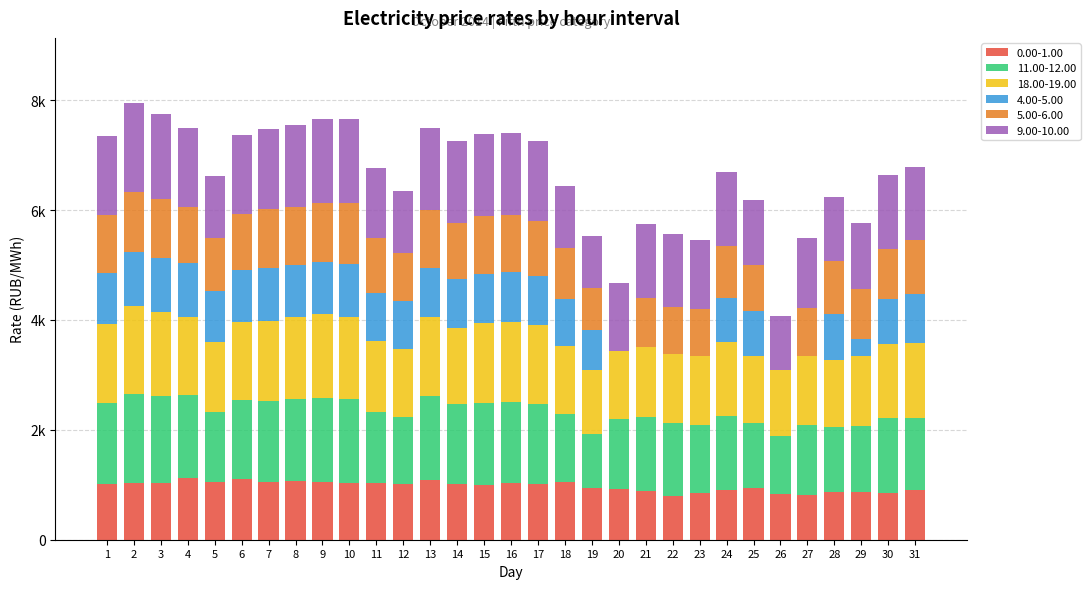

Read the 11.00-12.00 value at 18.

1235.4